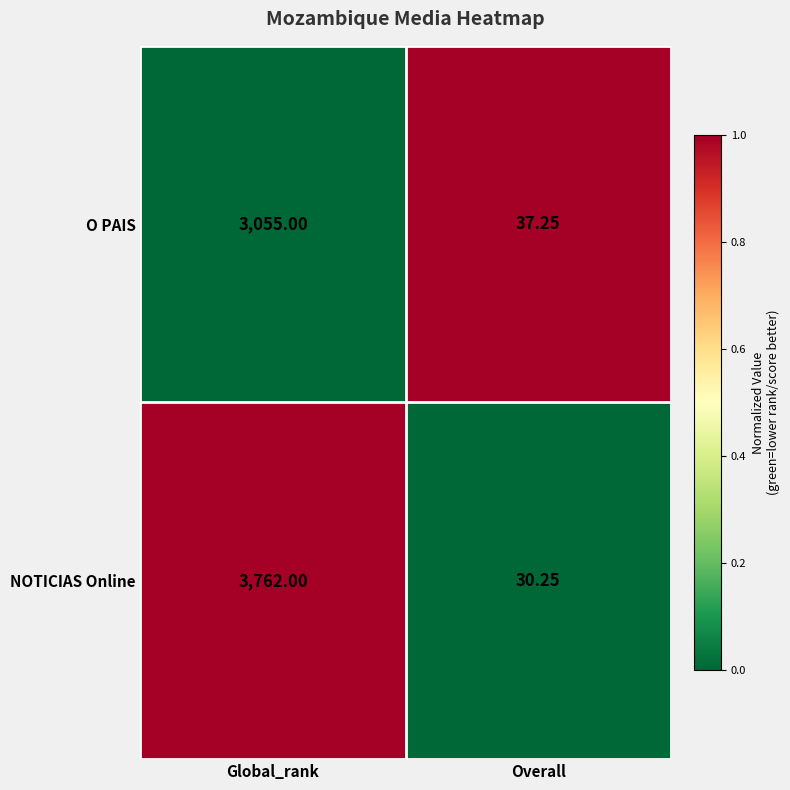

How many categories are shown in the chart?

2